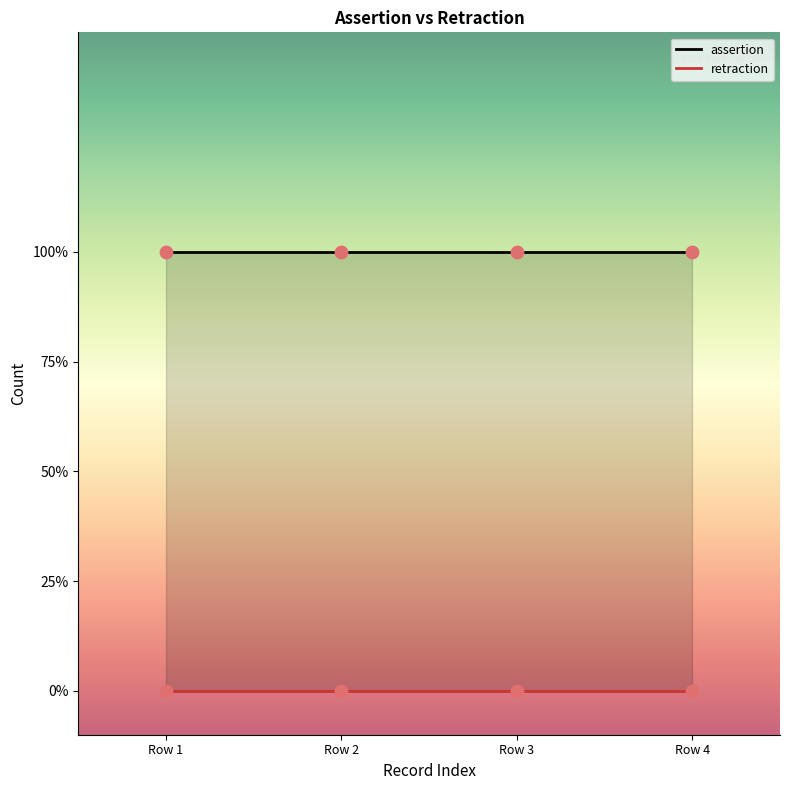

Is the value of assertion at NCBITaxon:11250 IAO:0000118 greater than the value of retraction at NCBITaxon:11250 IAO:0000118?

Yes